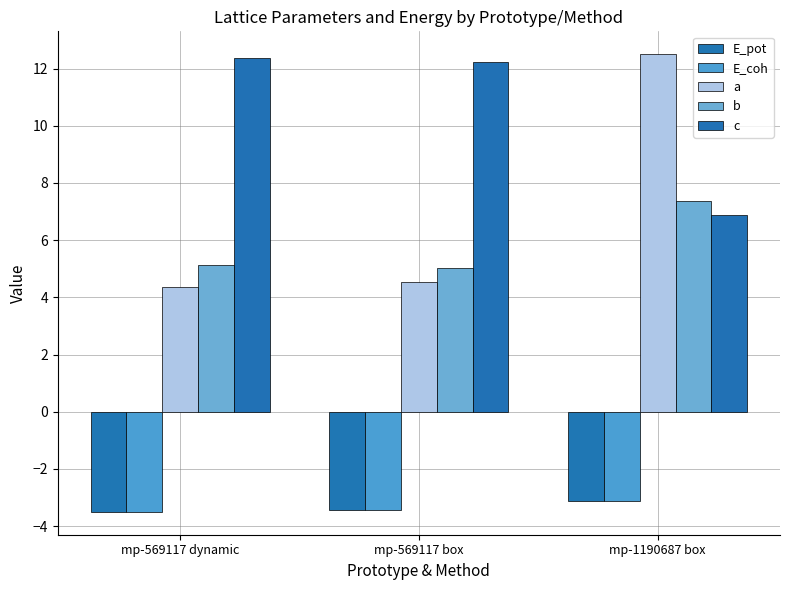

The value of a at mp-1190687 box is 12.5. True or false?

True